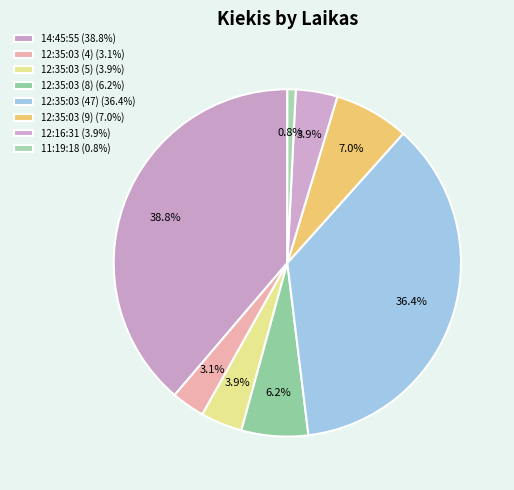

Count the number of slices in the pie.

8